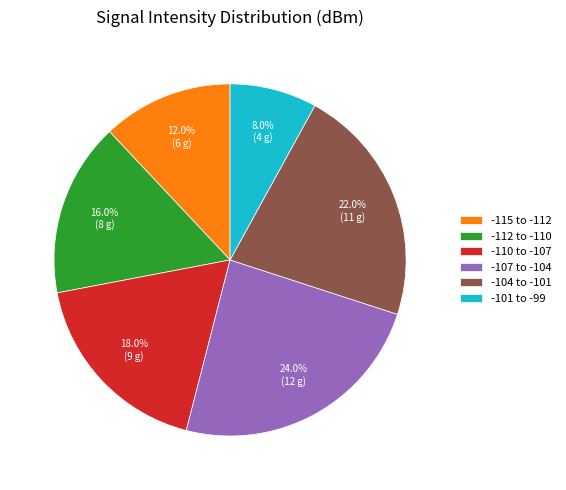

What percentage is NOT represented by -115 to -112?

88.0%